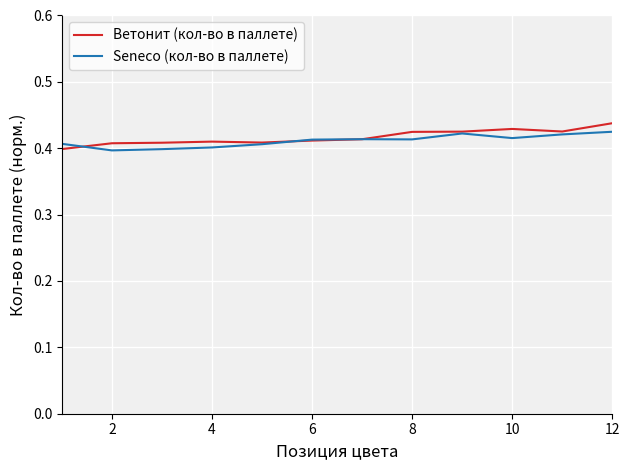

Which series changed the most between 2 and 12?

Ветонит (кол-во в паллете)